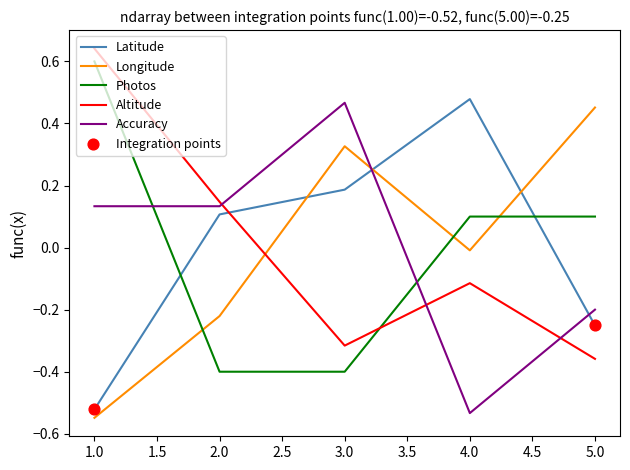

Is the value of Longitude at 4.0 greater than the value of Accuracy at 3.0?

No